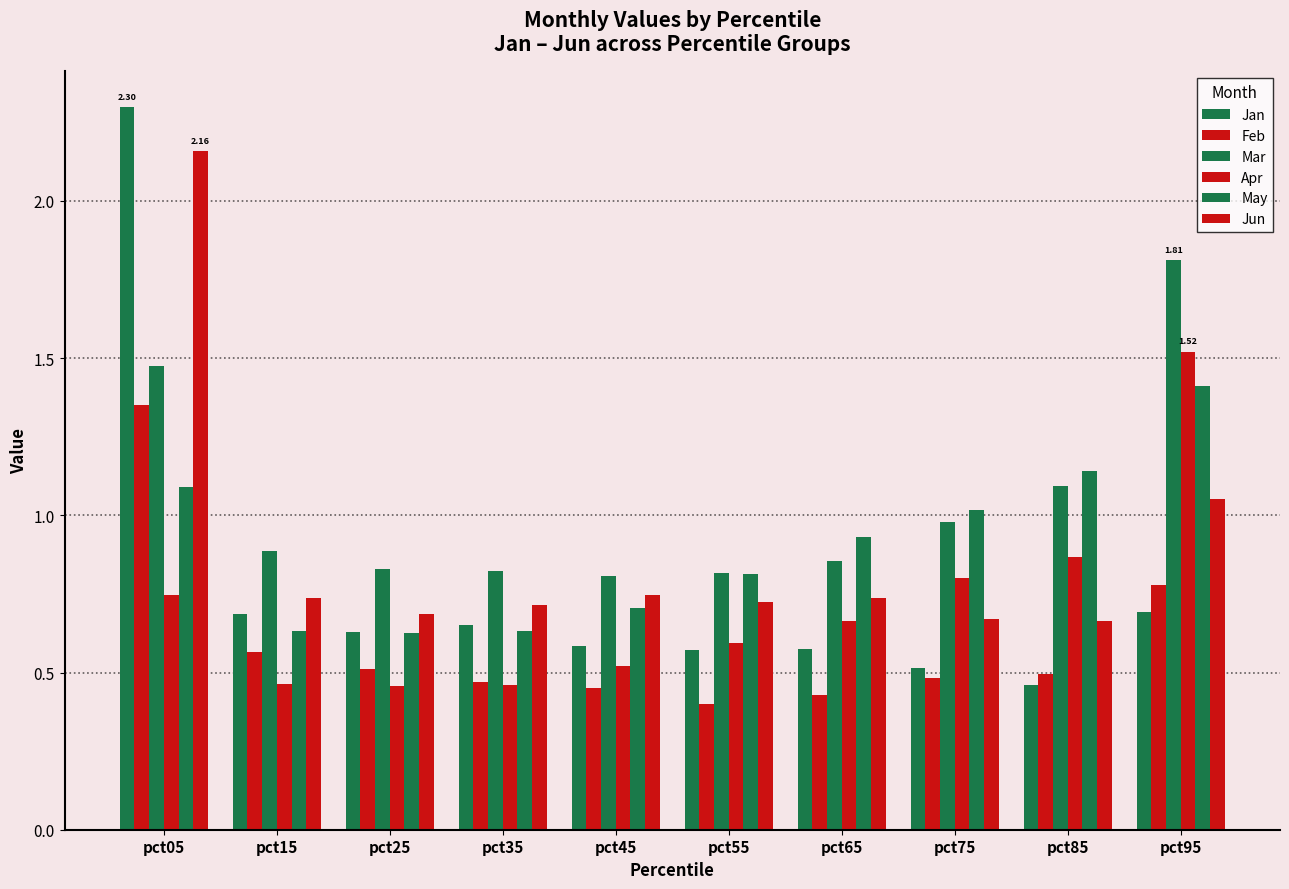

How many series are shown in this chart?

6